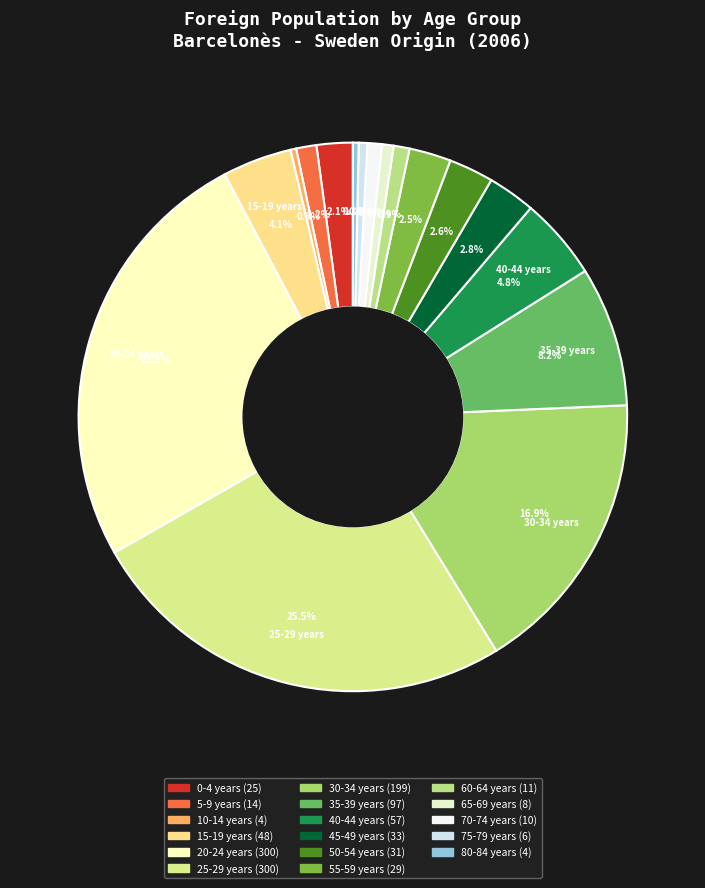

To the nearest percent, what is the combined percentage of 75-79 years and 80-84 years?

1%